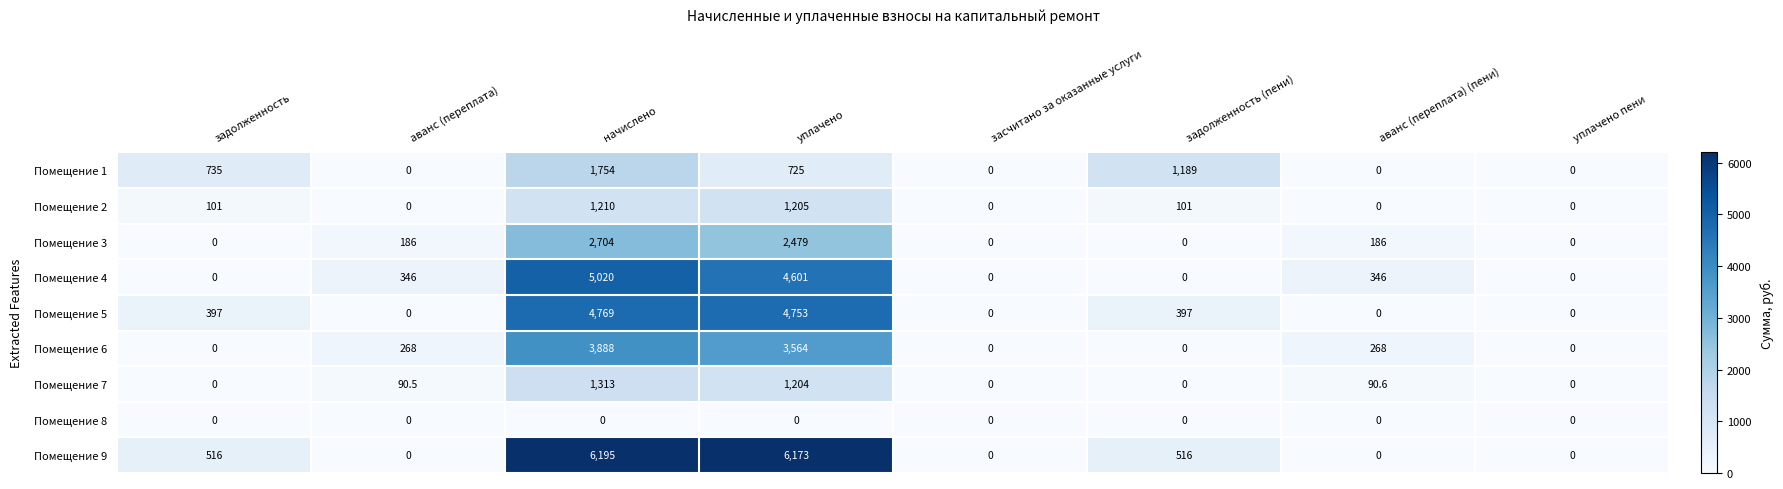

Between начислено and уплачено пени, which series saw the biggest shift?

Помещение 9